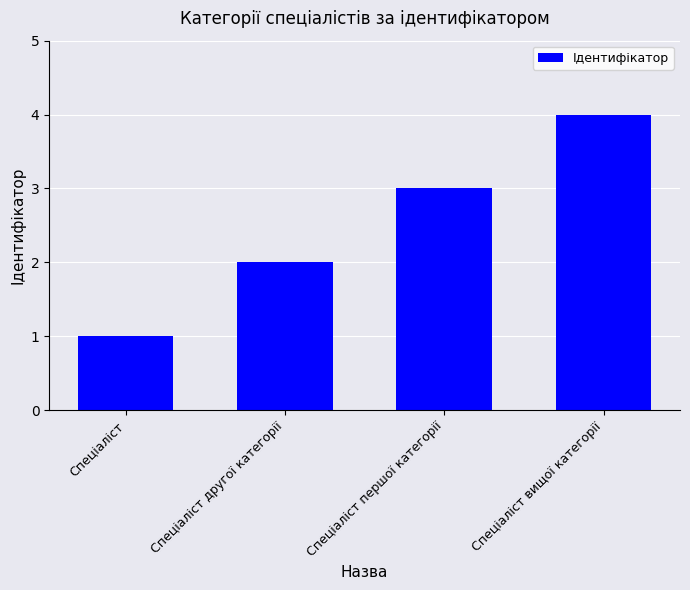

What is the label of the 2nd bar from the right?

Спеціаліст першої категорії